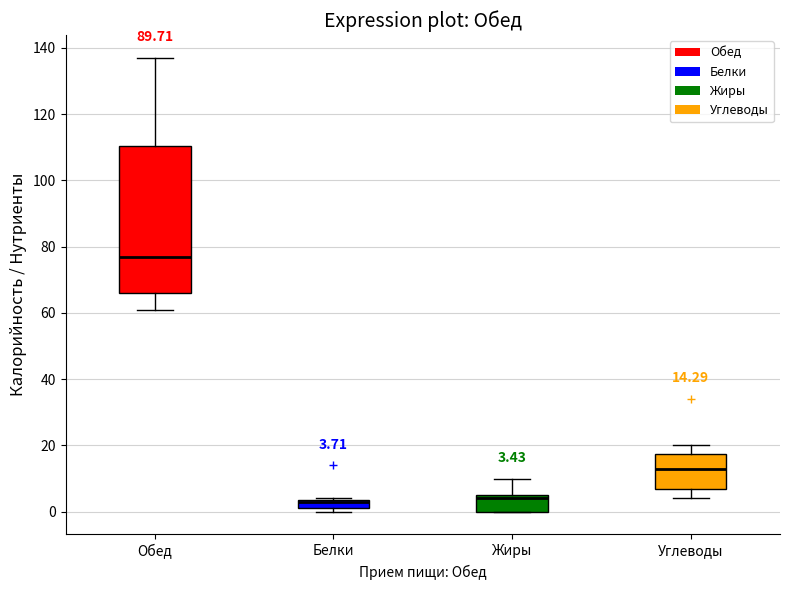

Which box is the tallest, from its lower edge to its upper edge?

Обед